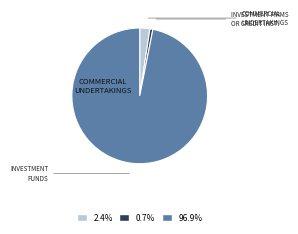

Is there any slice that represents more than half of the pie?

Yes